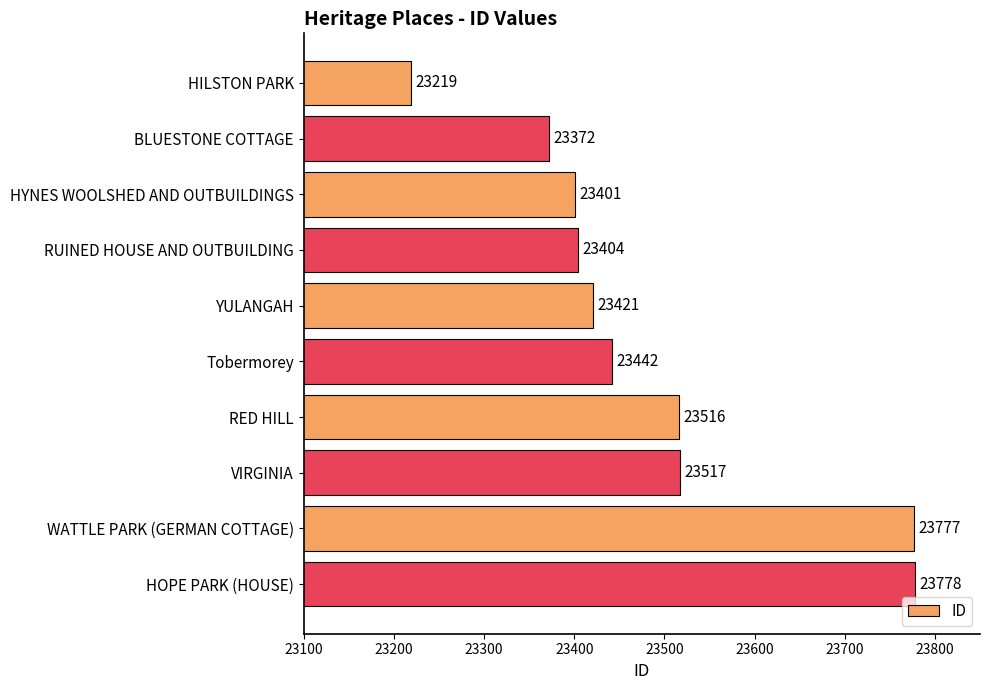

What position from the bottom is VIRGINIA?

3